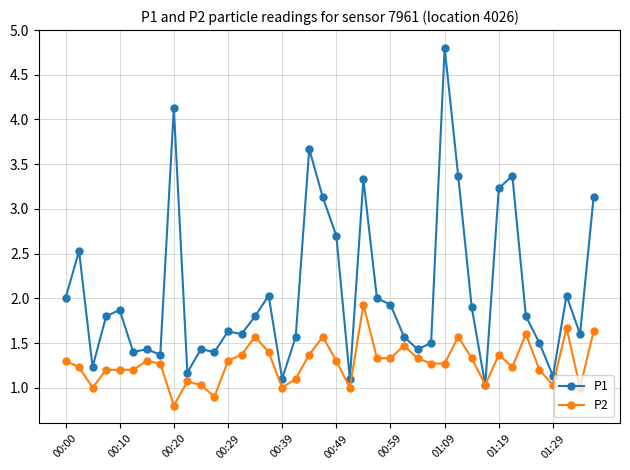

Which series has the largest total across all categories?

P1